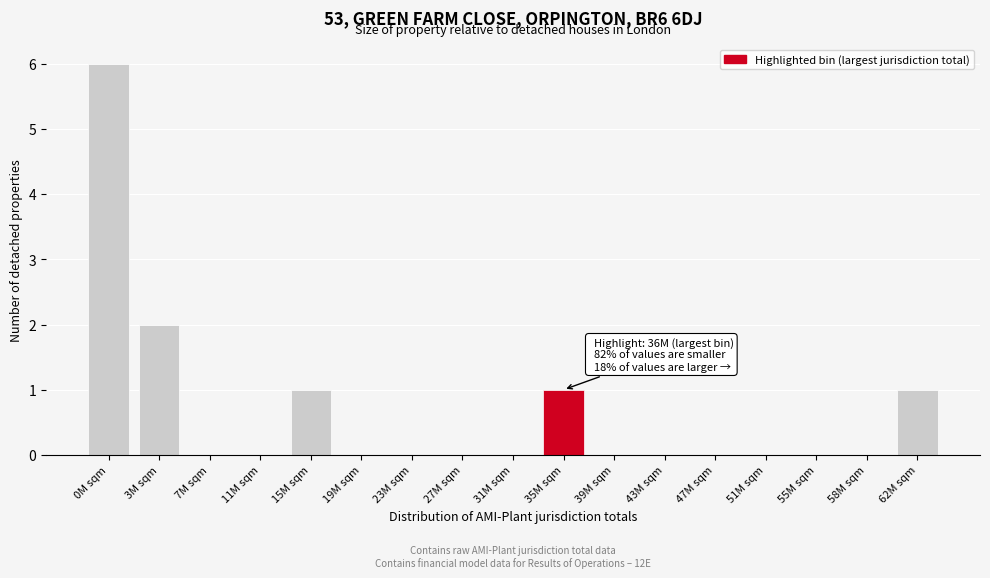

Reading left to right, transcribe all the data shown in this chart.

0M sqm=6	3M sqm=2	7M sqm=0	11M sqm=0	15M sqm=1	19M sqm=0	23M sqm=0	27M sqm=0	31M sqm=0	35M sqm=1	39M sqm=0	43M sqm=0	47M sqm=0	51M sqm=0	55M sqm=0	58M sqm=0	62M sqm=1